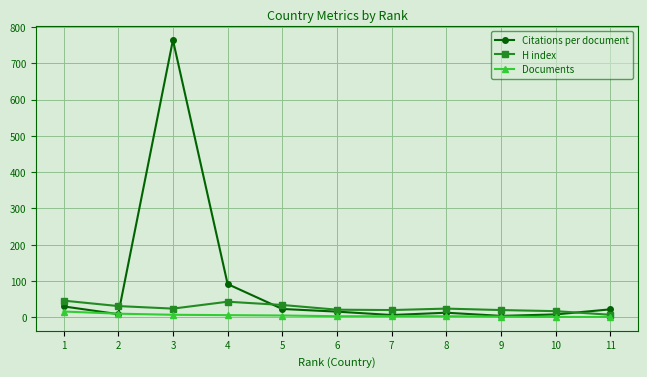

Where is the first local maximum for Citations per document?

3